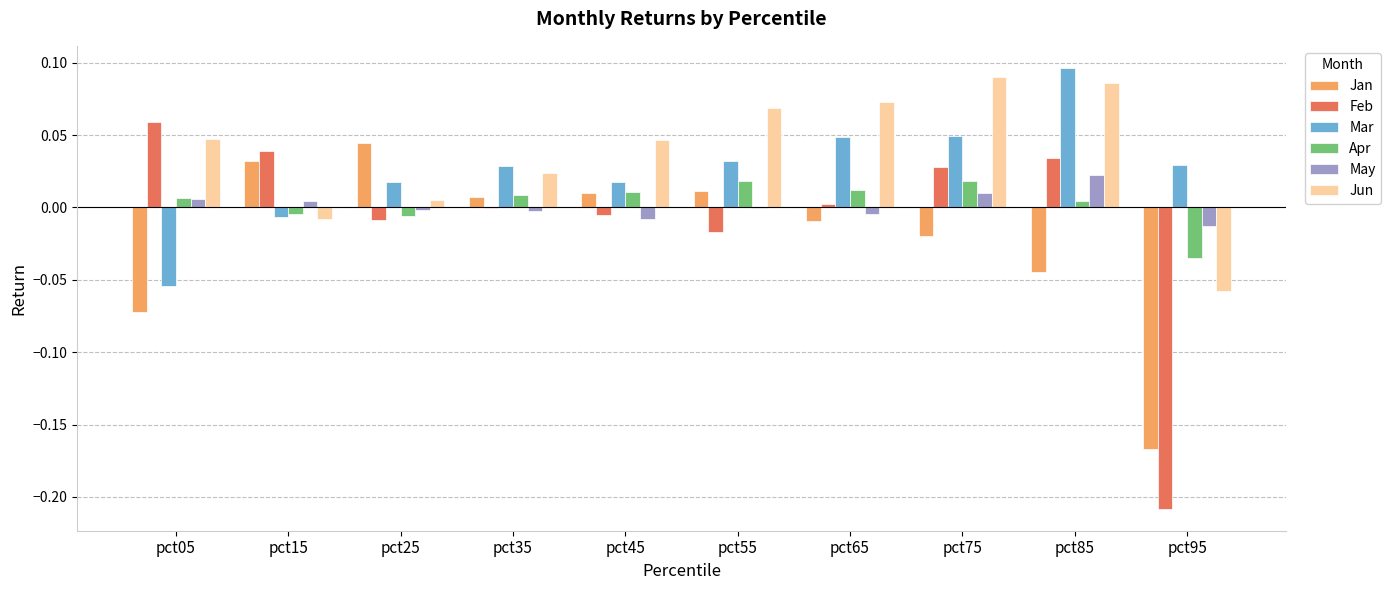

How many data points does each series have?

10